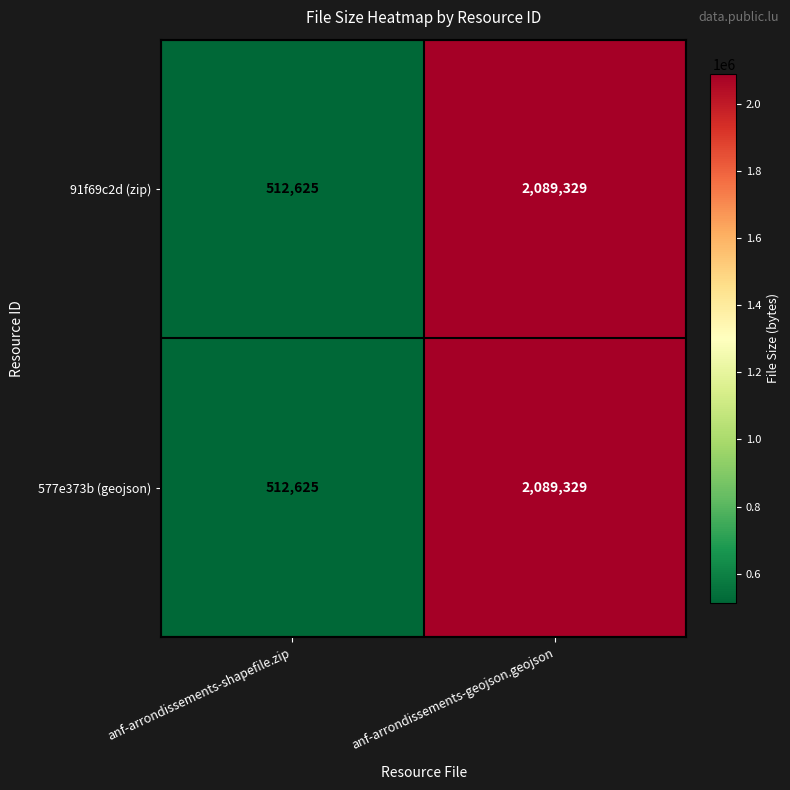

Reading right to left, list all the values displayed in this chart.

91f69c2d (zip): 2089329	512625
577e373b (geojson): 2089329	512625